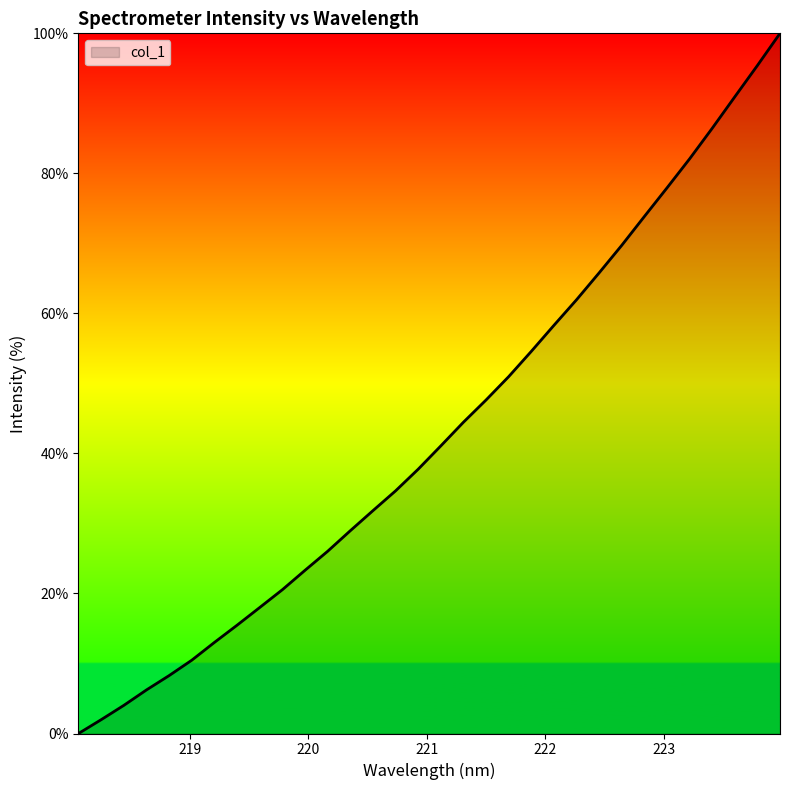

What is the maximum value shown in the chart?

100.0